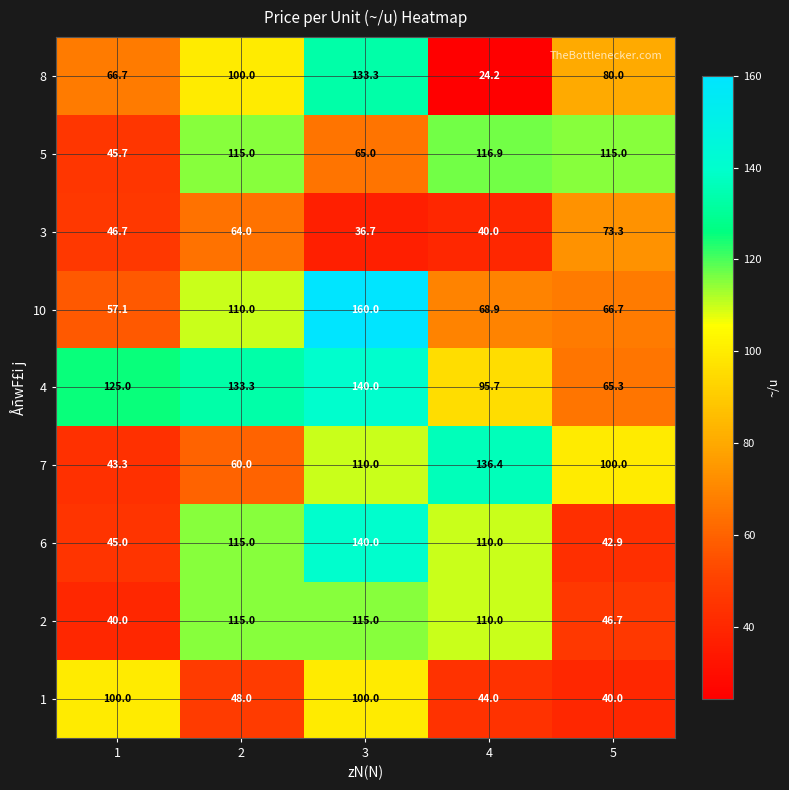

The value of 5 at 1 is 61.3. True or false?

False